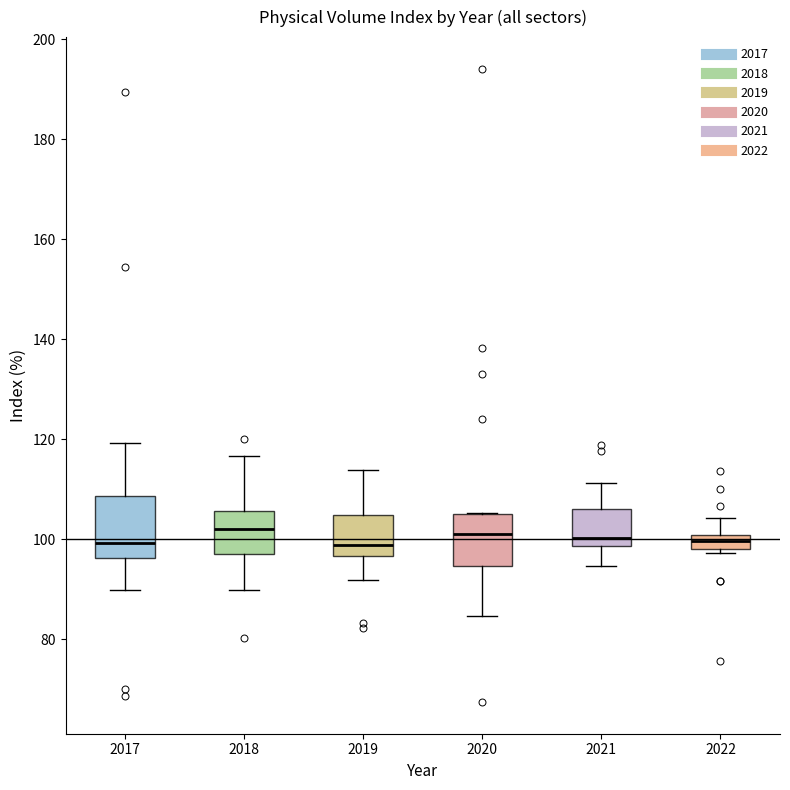

Where does the lower whisker of the box at x = 2020 end on the y-axis? The values are not printed on the chart, so give them approximately, as read against the axis.

84